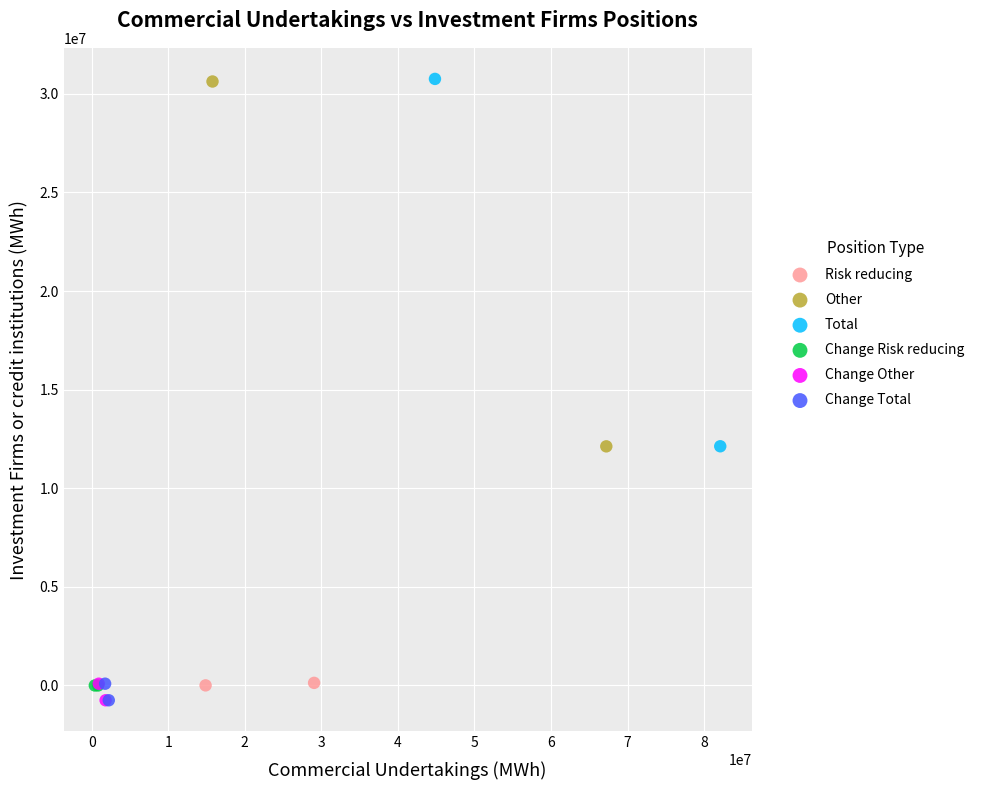

What are all the series names shown in the legend?

Risk reducing, Other, Total, Change Risk reducing, Change Other, Change Total